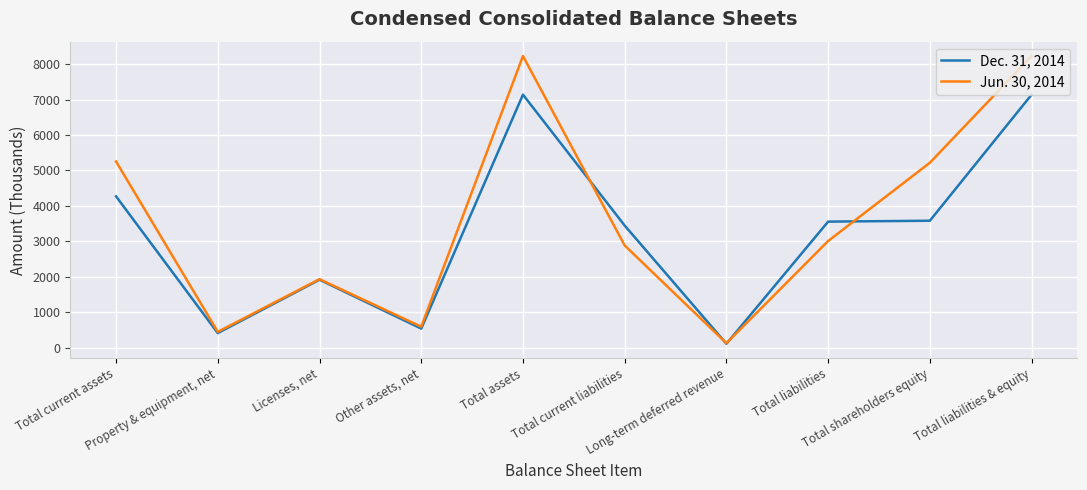

How many lines are shown in the chart?

2